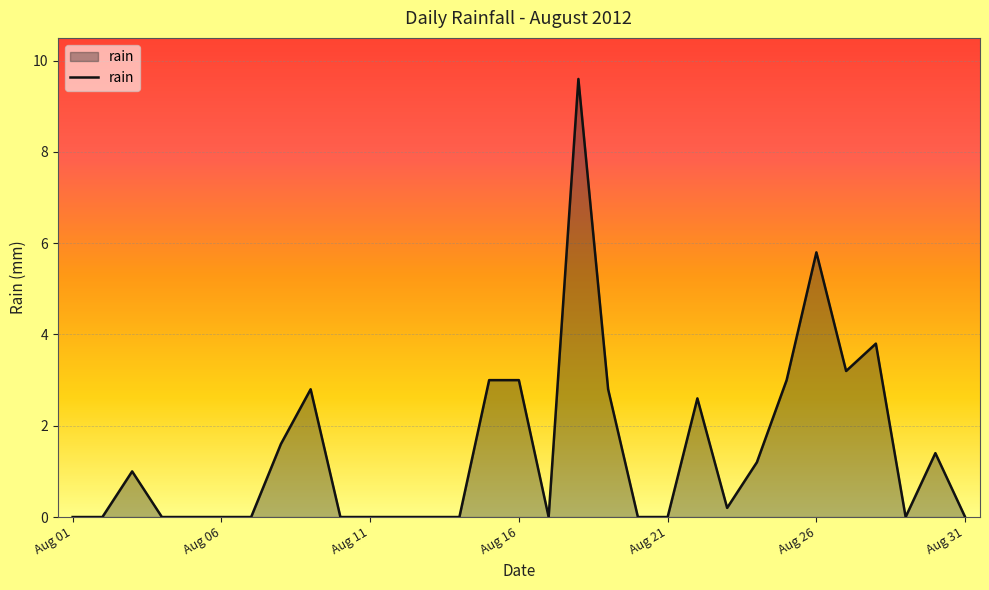

True or false: the data has more than 0 interior local peaks.

True